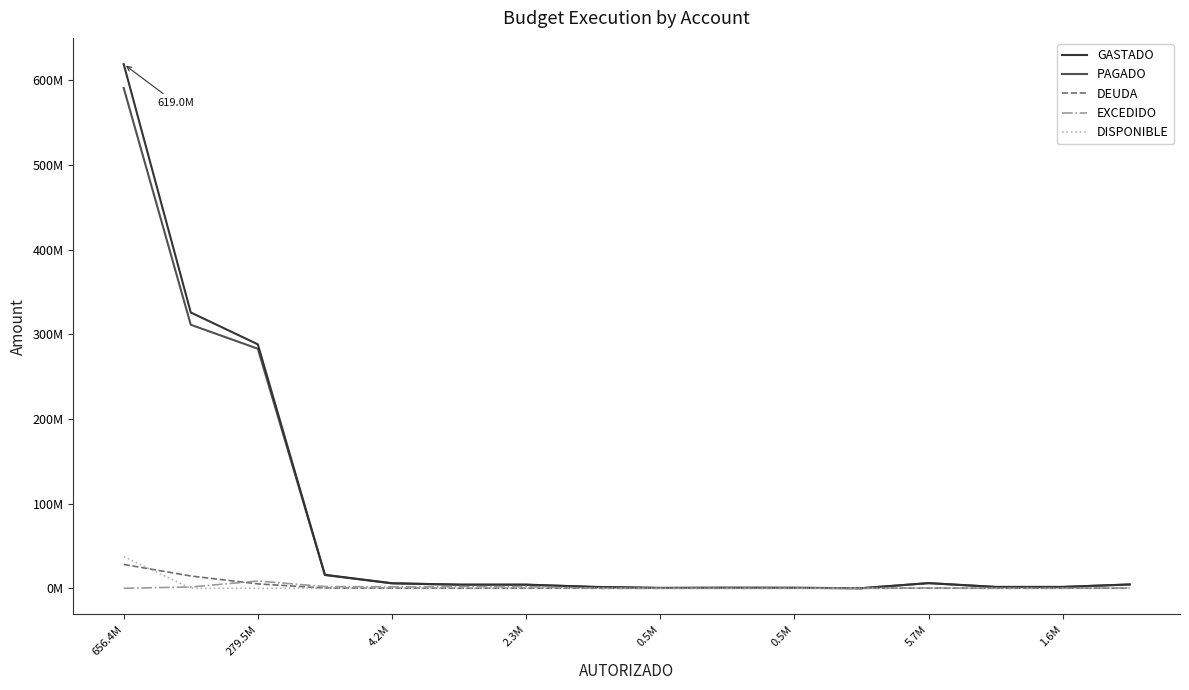

Does the chart have visible grid lines?

No